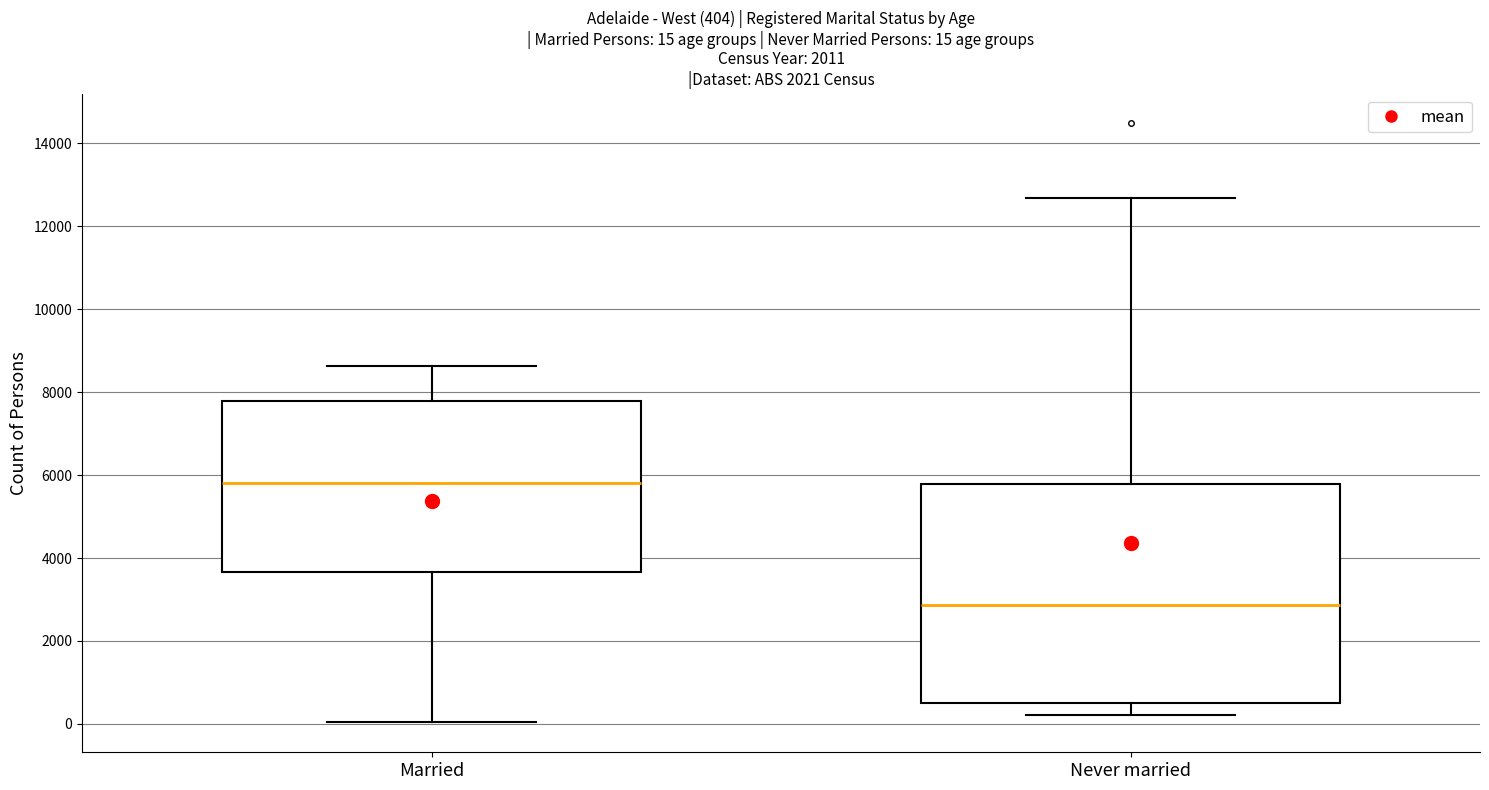

Comparing the boxes themselves (not the whiskers), which one is the tallest?

Never married